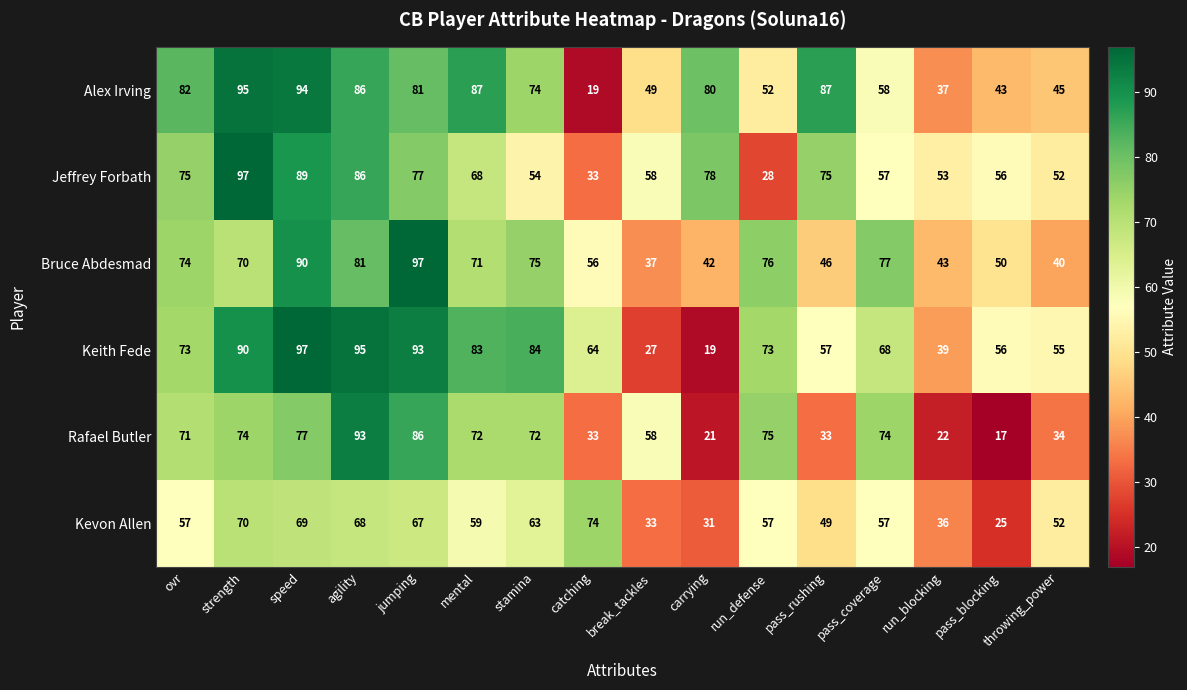

Which series changed the most between jumping and mental?

Bruce Abdesmad